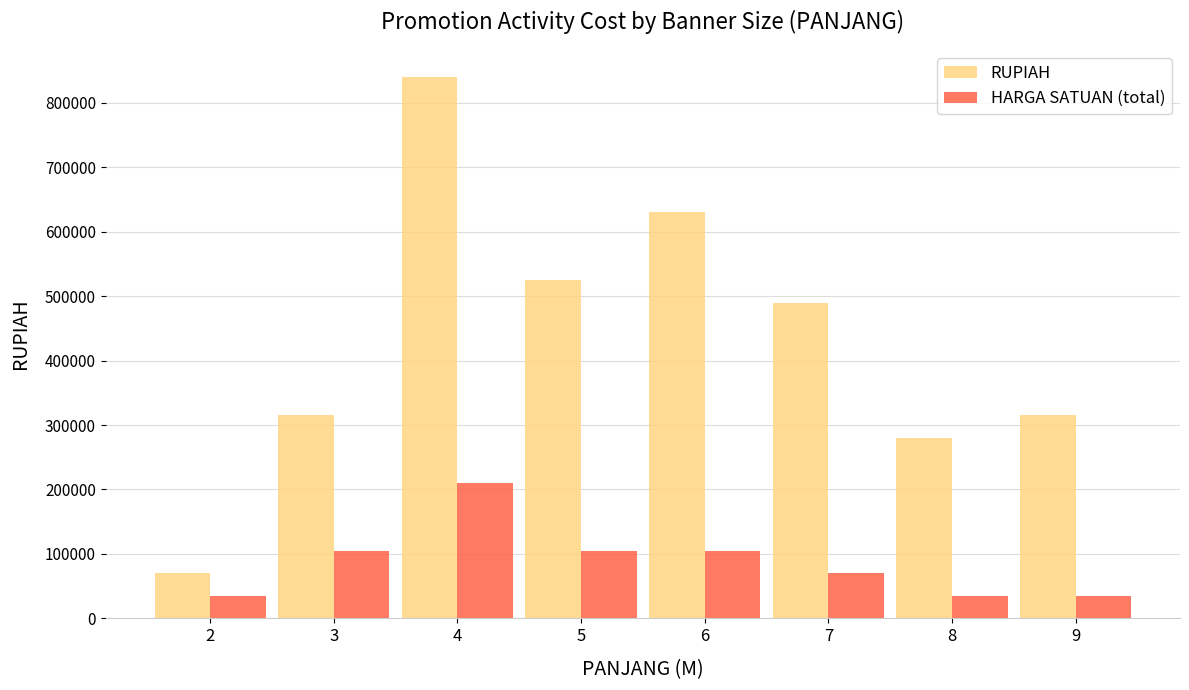

Reading left to right, list all the values displayed in this chart.

RUPIAH: 70000	315000	840000	525000	630000	490000	280000	315000
HARGA SATUAN (total): 35000	105000	210000	105000	105000	70000	35000	35000